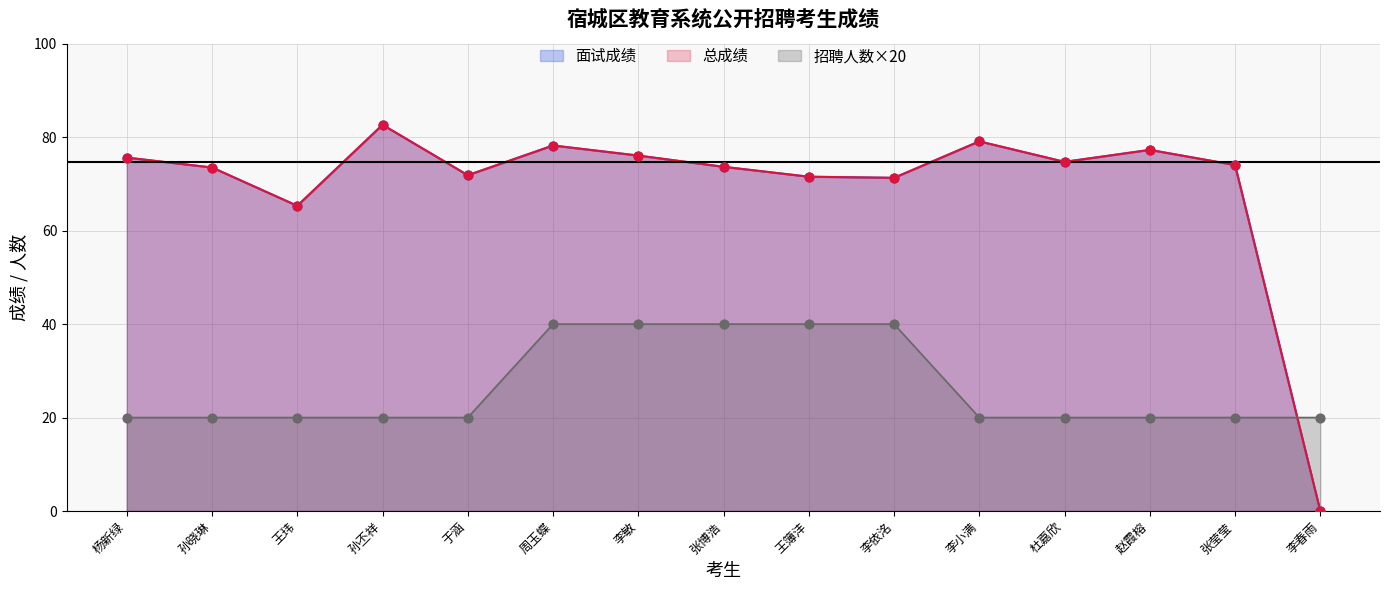

What is the total value across all series at 赵霞榕?

174.5